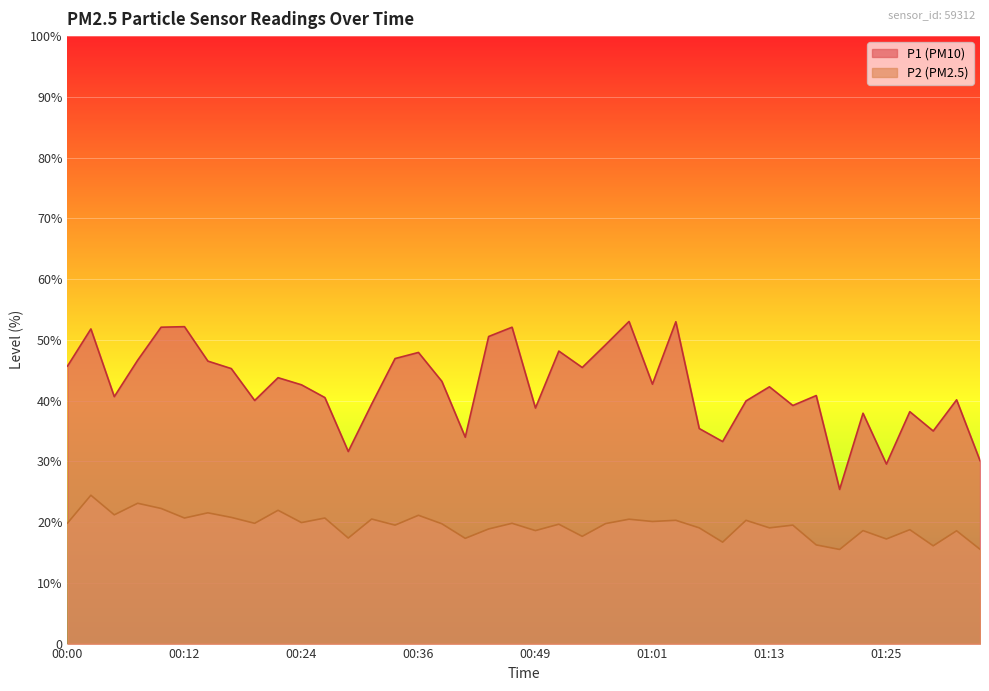

What is the greatest value displayed?

53.0